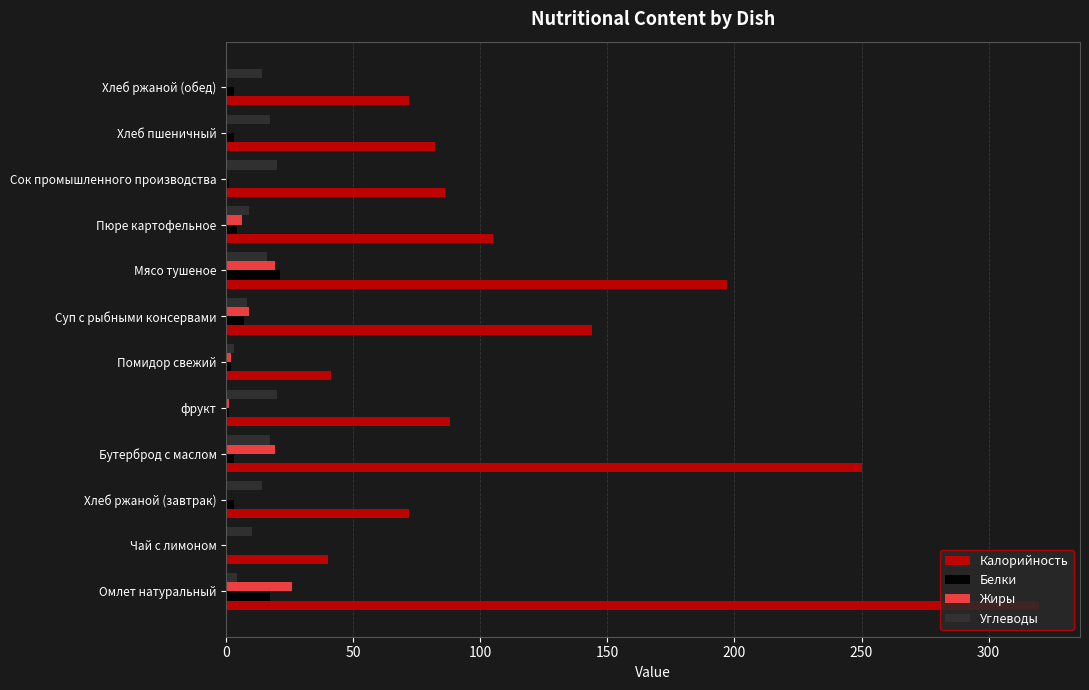

Which series has the widest spread of values?

Калорийность